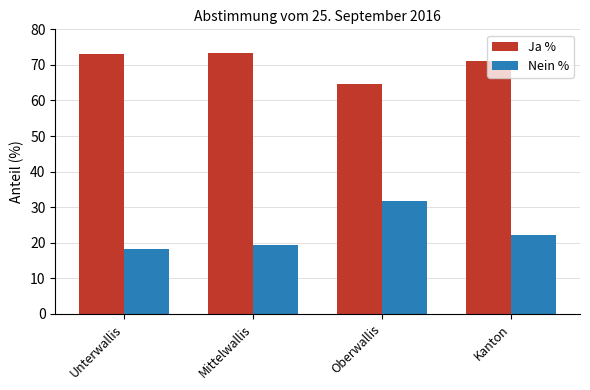

What is the maximum value shown in the chart?

73.5